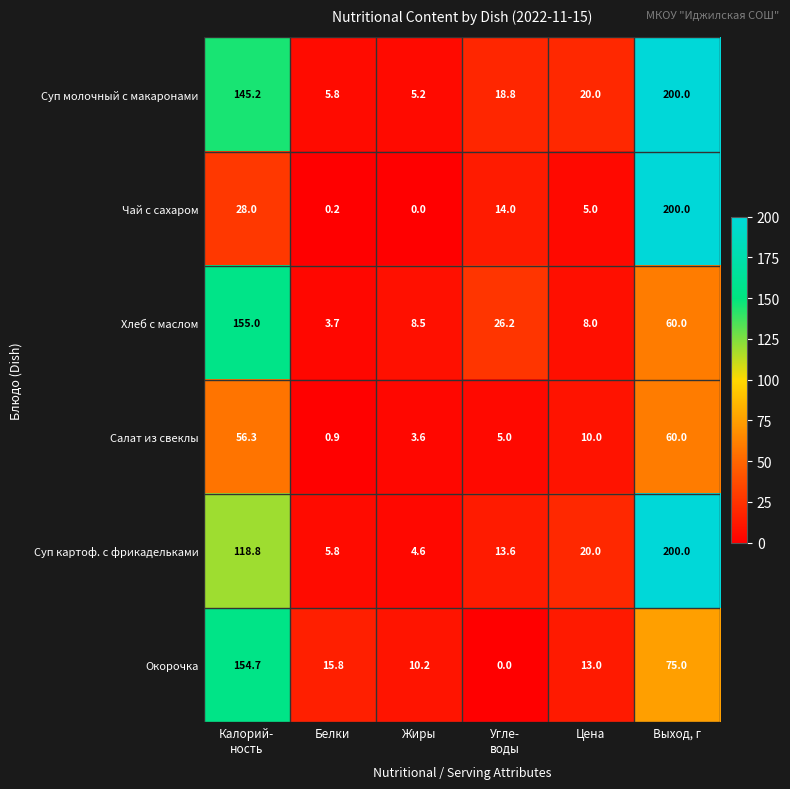

At which category is the sum across all series the highest?

Выход, г